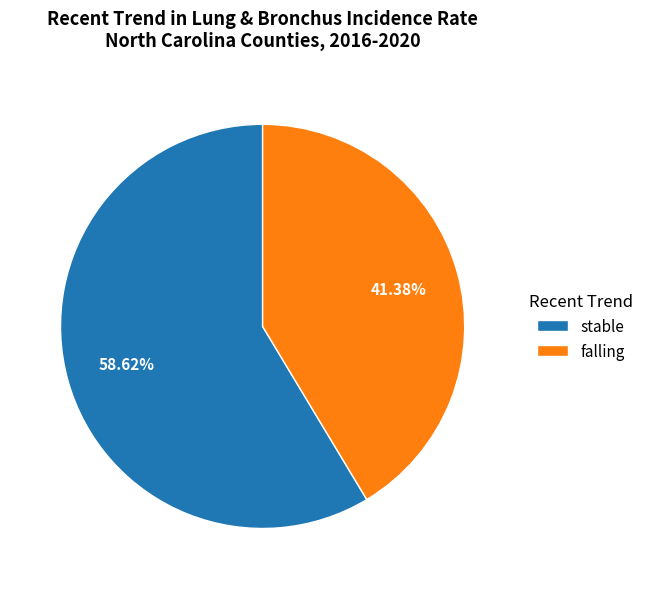

Which has a higher value, falling or stable?

stable